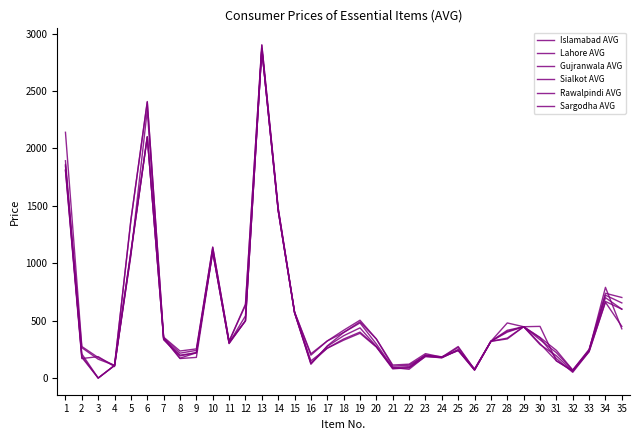

Is this an area chart (filled region under the line)?

No